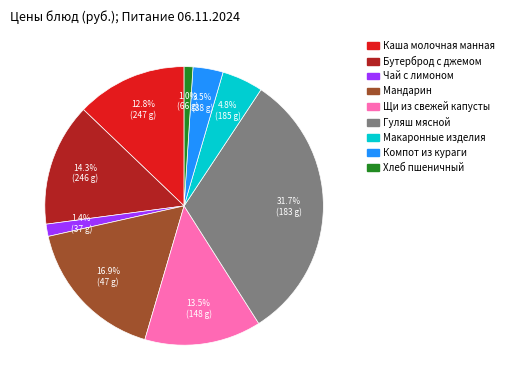

Which slice is the largest?

Гуляш мясной